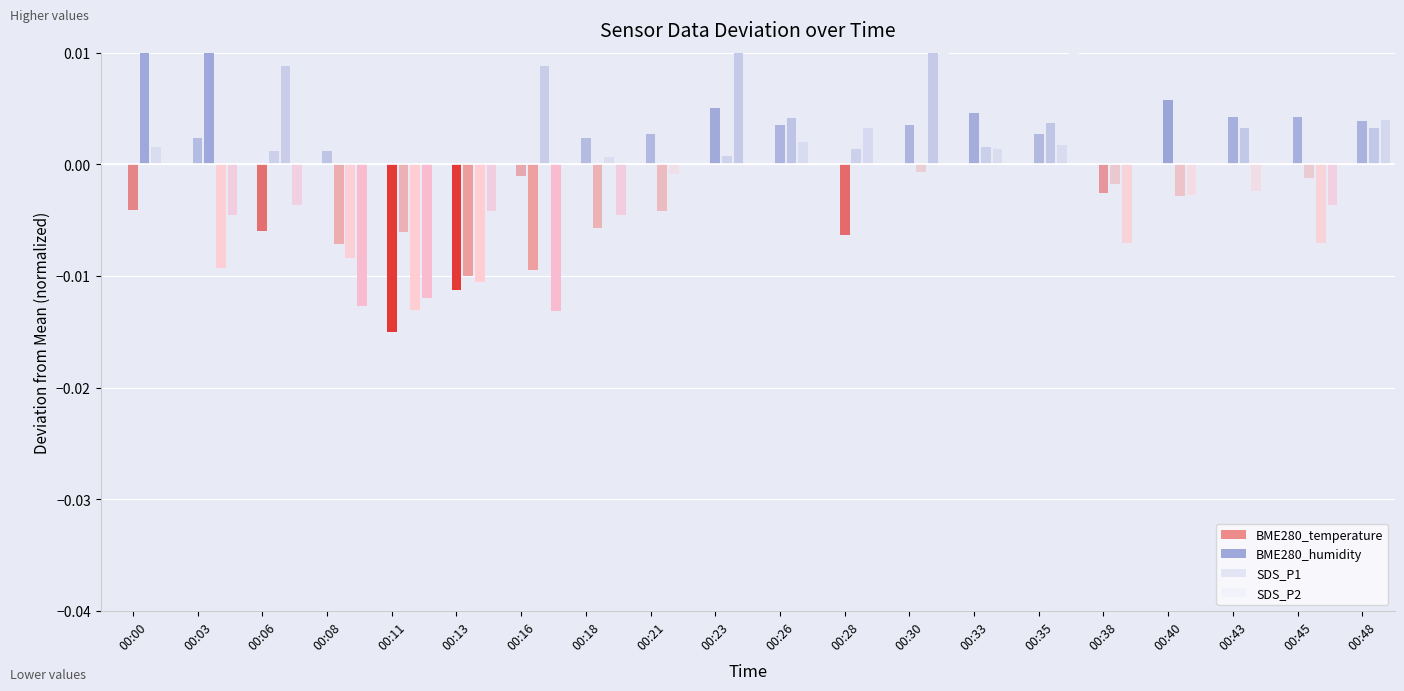

How many data points does each series have?

20